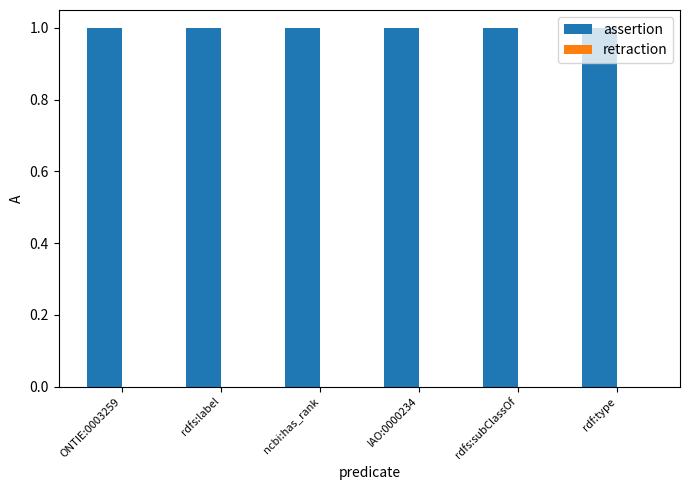

Is the value of retraction at rdfs:subClassOf greater than the value of assertion at ONTIE:0003259?

No